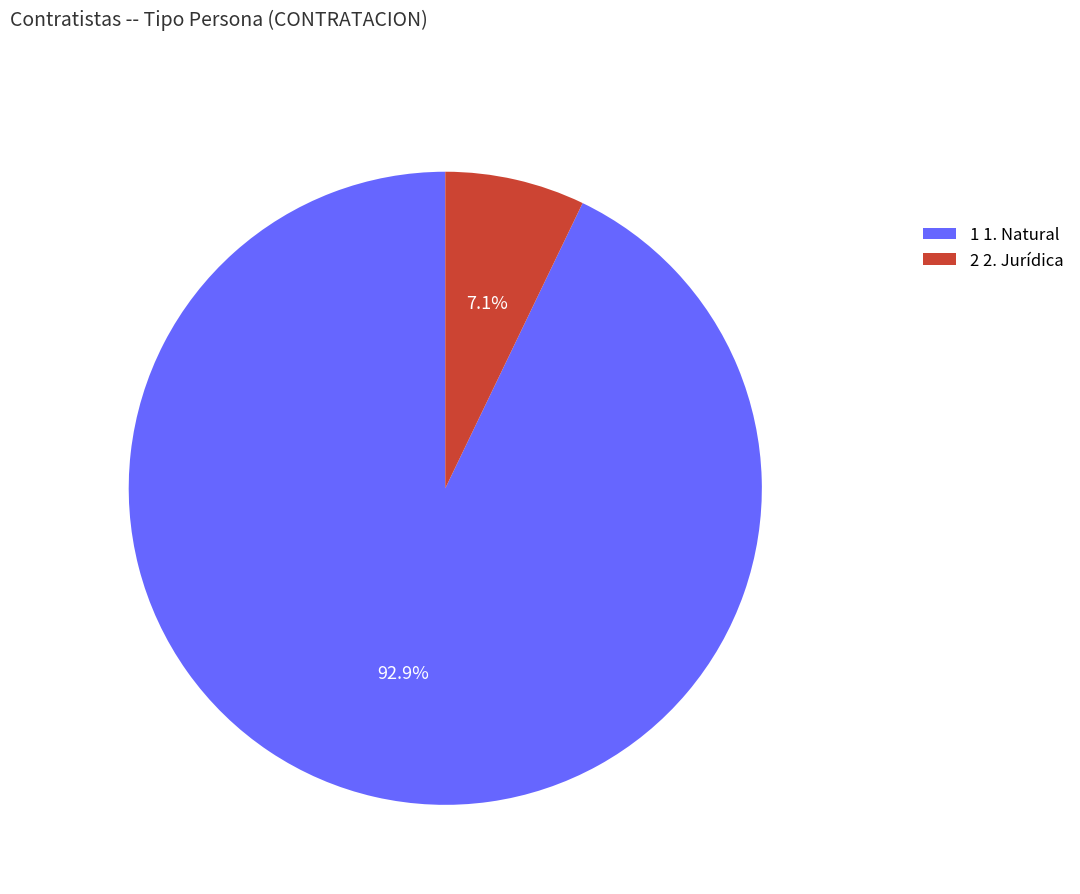

How many slices are in this pie chart?

2